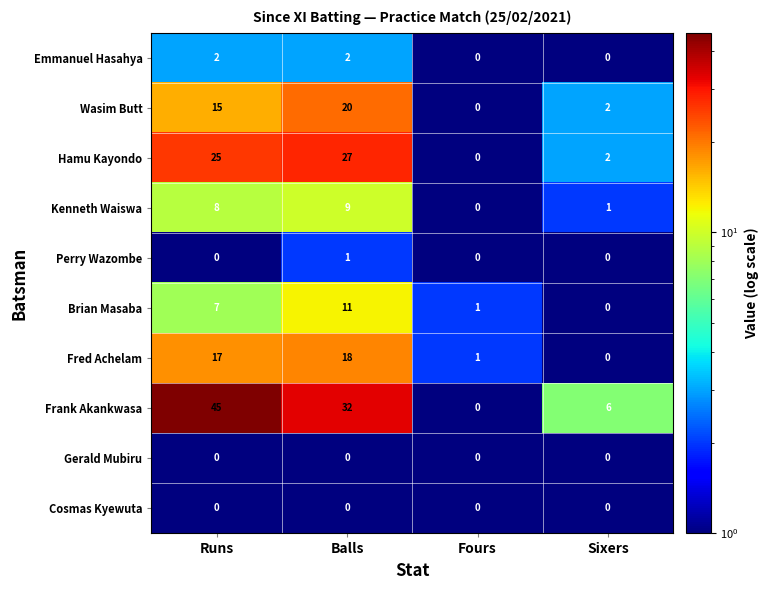

Is it true that Brian Masaba equals 7 at Runs?

True